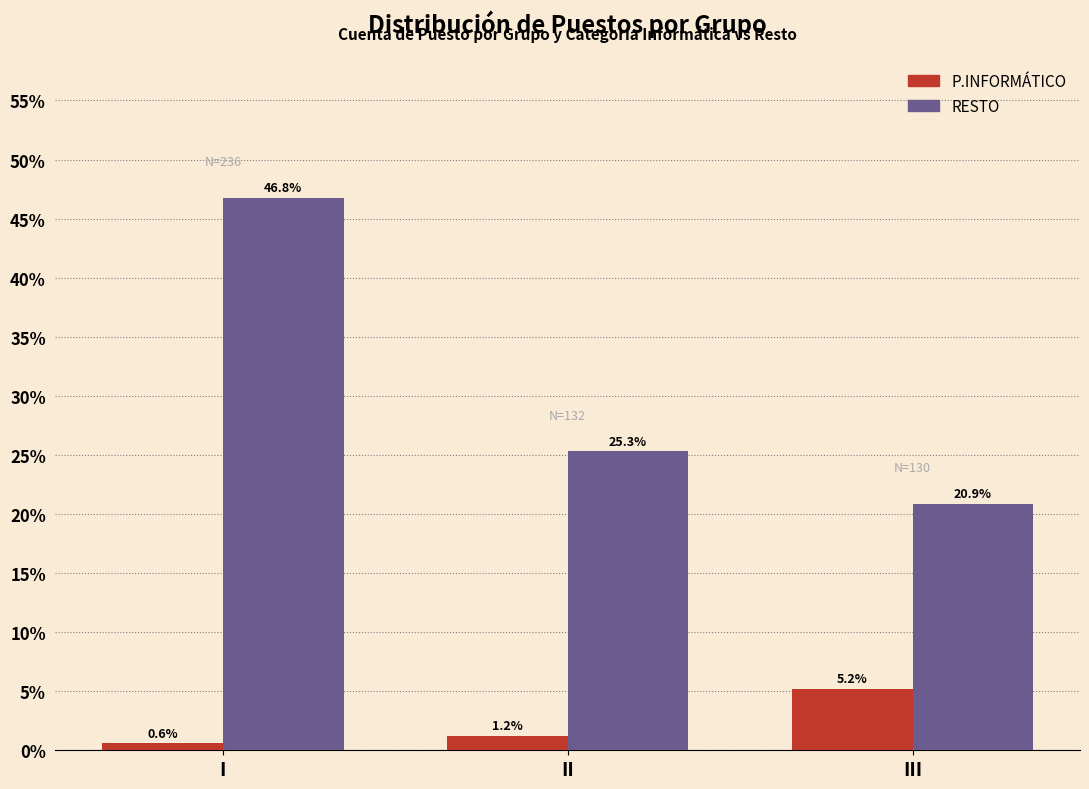

Reading left to right, transcribe all the data shown in this chart.

P.INFORMÁTICO: I=0.6	II=1.2	III=5.2
RESTO: I=46.8	II=25.3	III=20.9